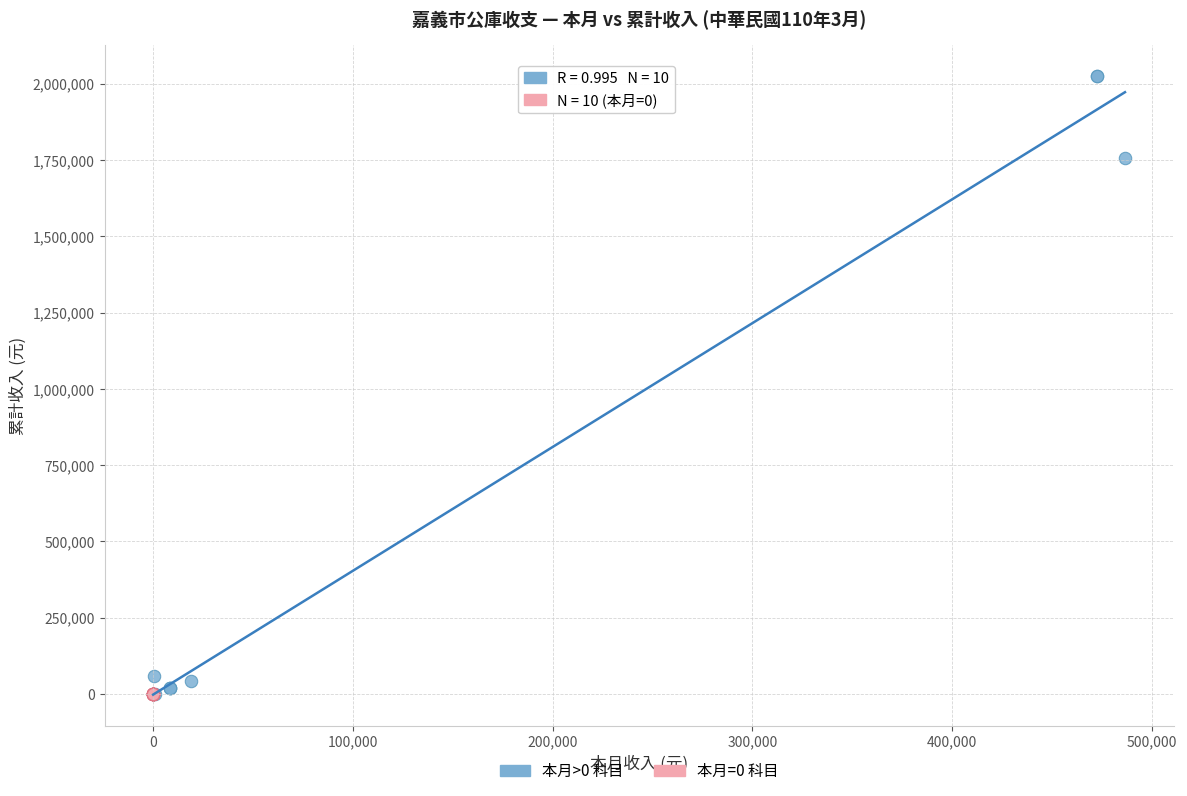

Which series contains the highest Y value?

本月>0 科目